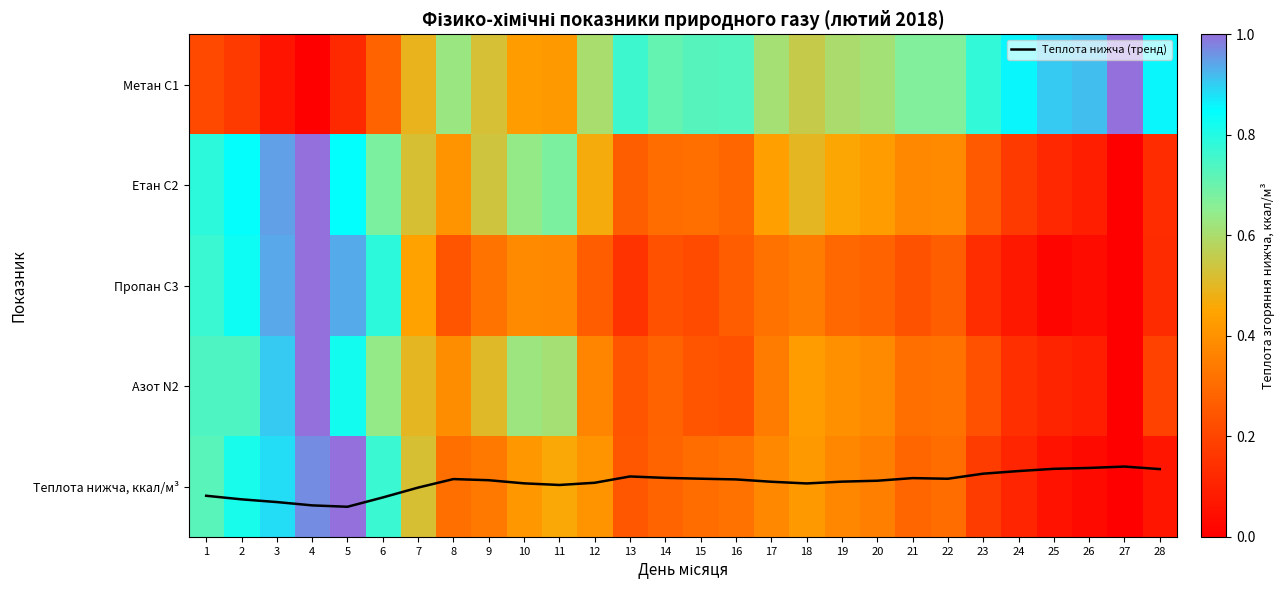

Which series changed the most between 5 and 13?

Пропан C3